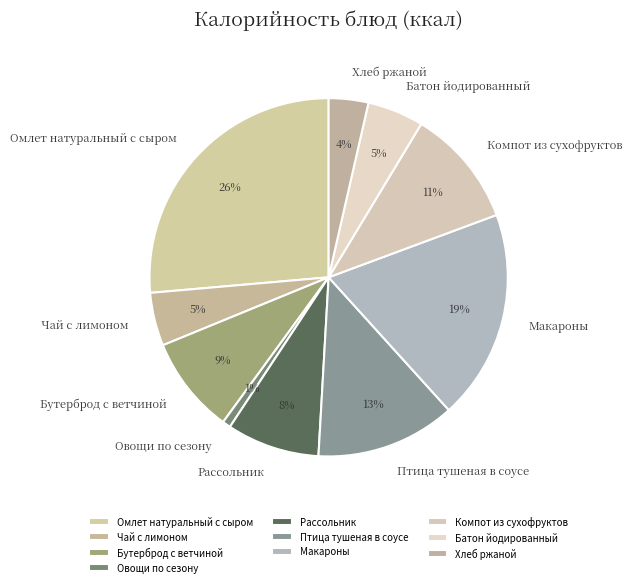

Is it true that Батон йодированный is 1% of the pie?

False